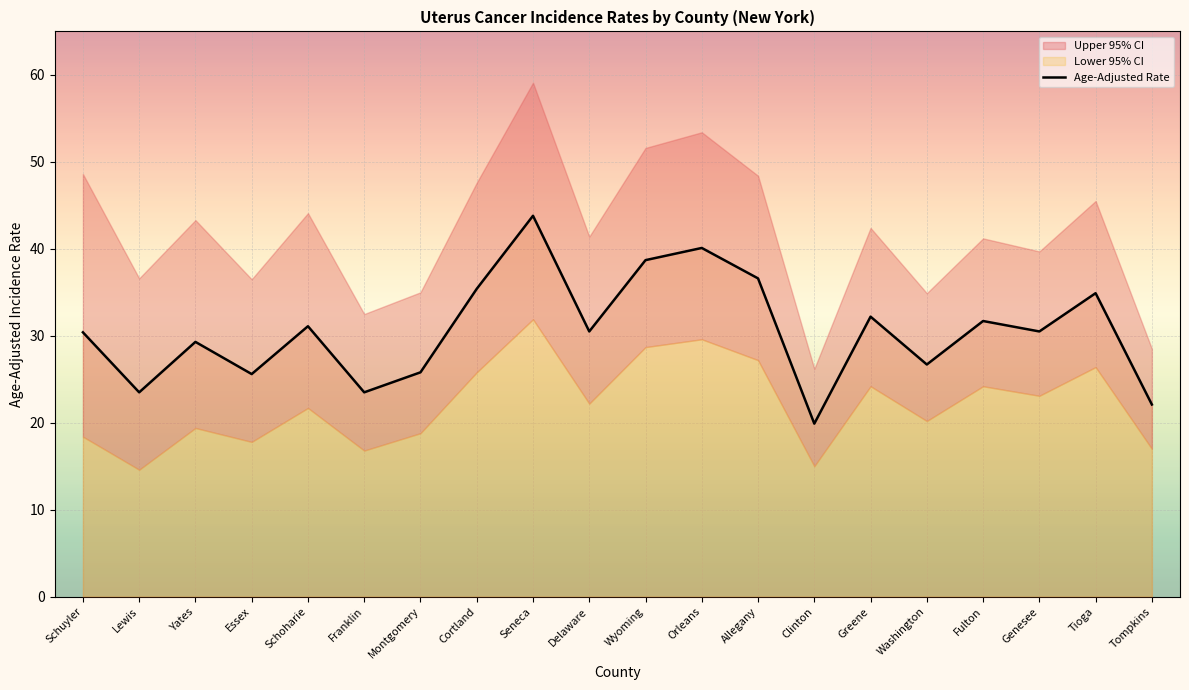

At which label is the value closest to 31?

Schoharie